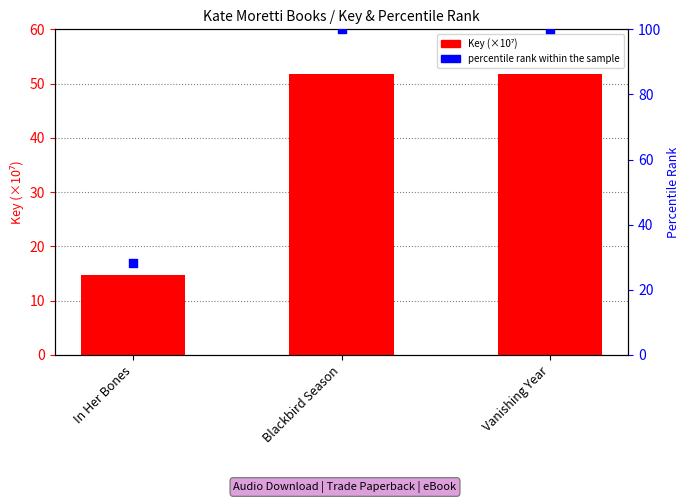

Which series has the largest total across all categories?

percentile rank within the sample